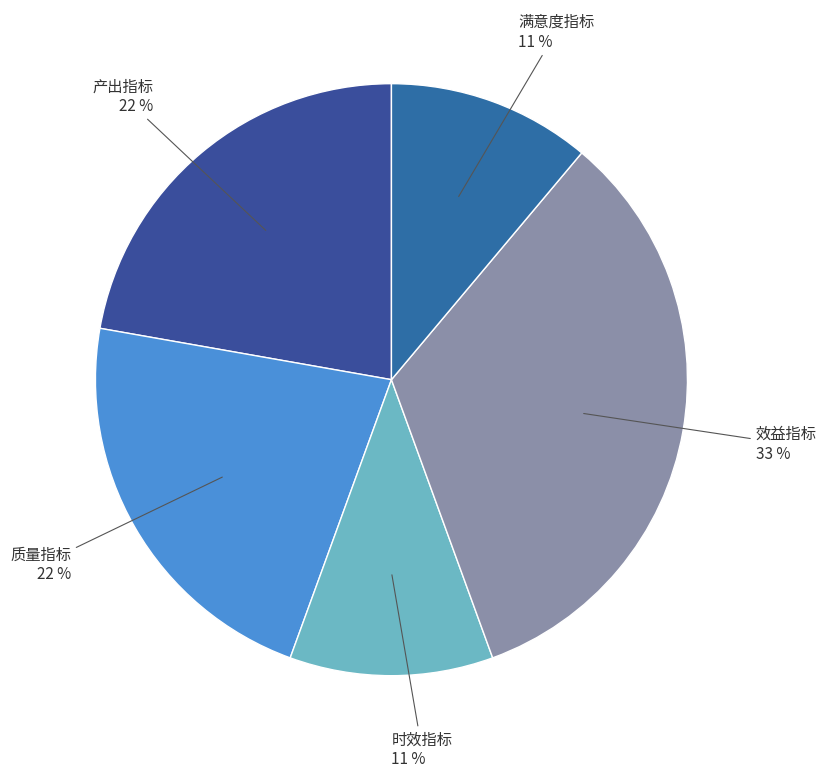

Does any single category account for the majority?

No